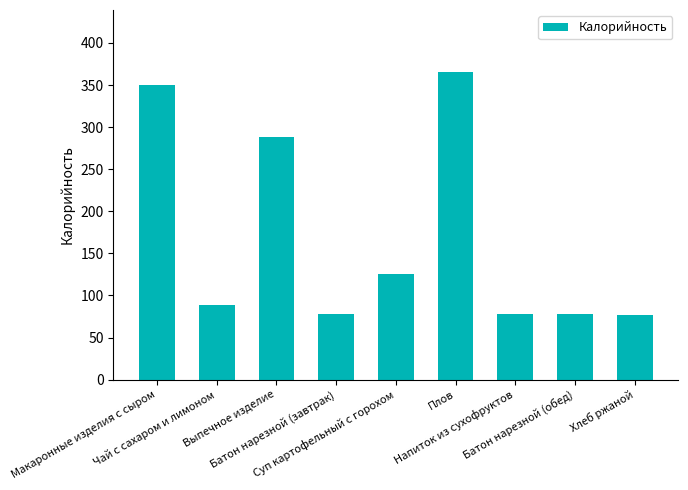

True or false: the data shows 366.0 at Плов.

True